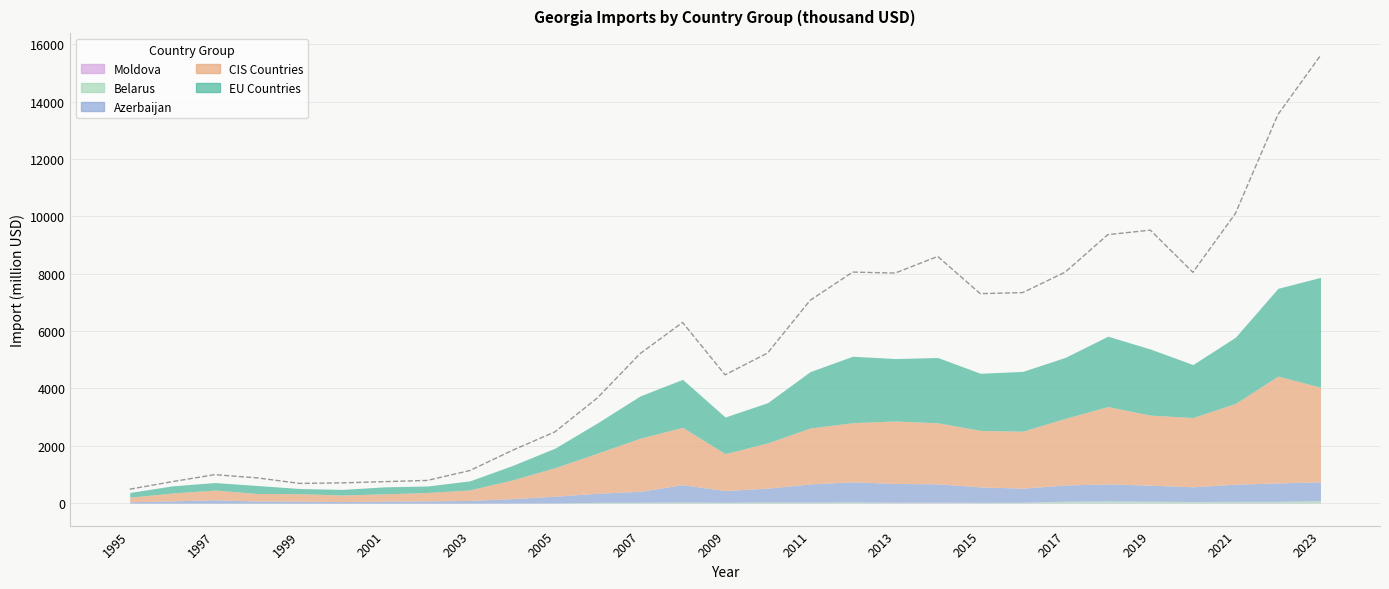

What is the smallest value displayed?

488.7